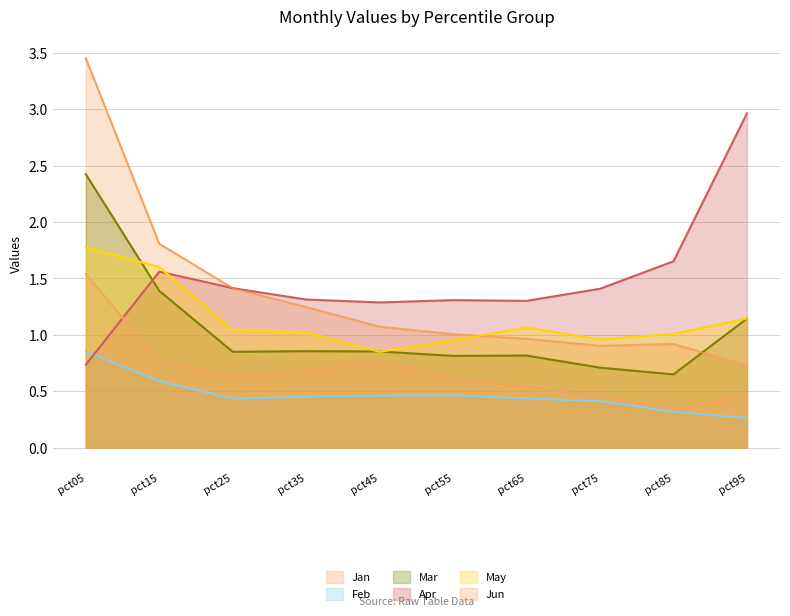

True or false: Jun and Jan intersect in this chart.

False